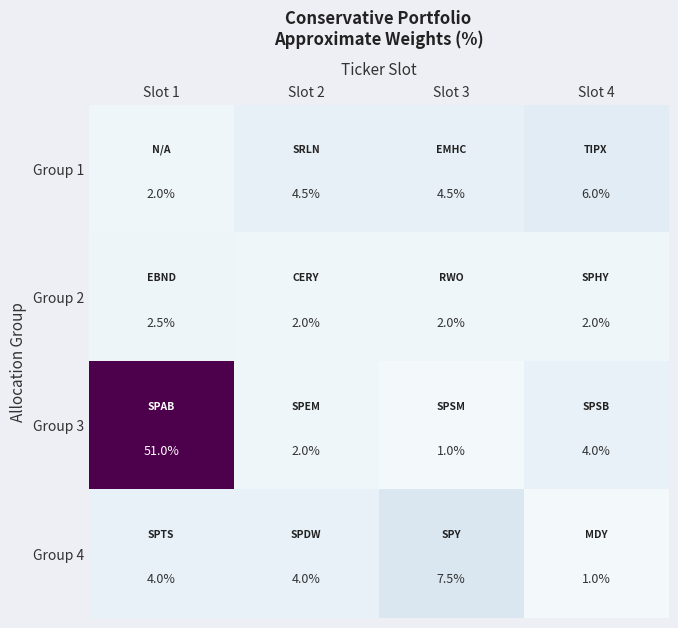

At Slot 1, list the series in order from largest to smallest.

Group 3, Group 4, Group 2, Group 1